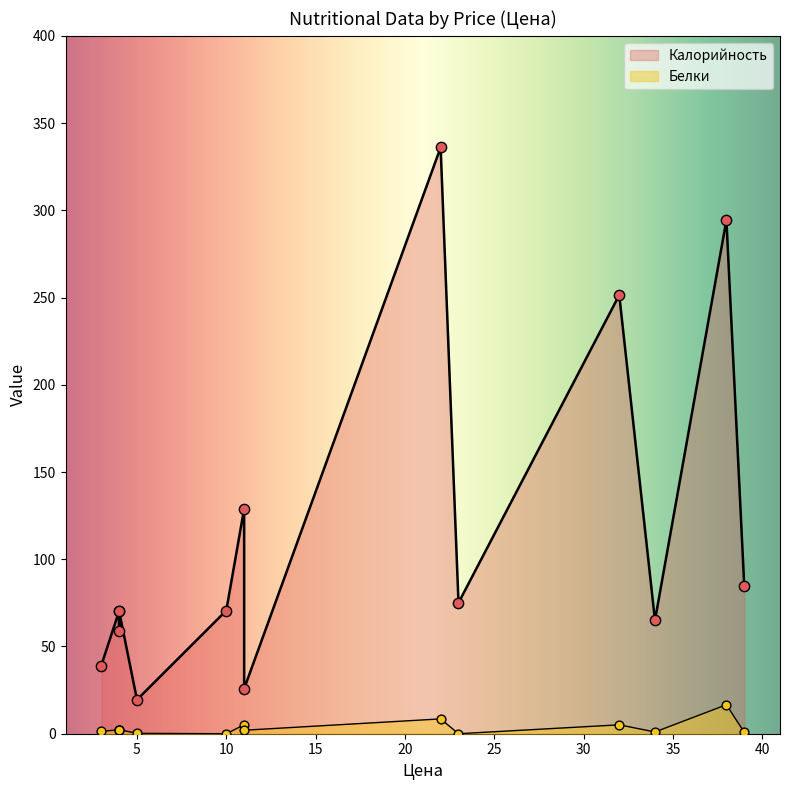

Which series contains the lowest Y value?

Белки